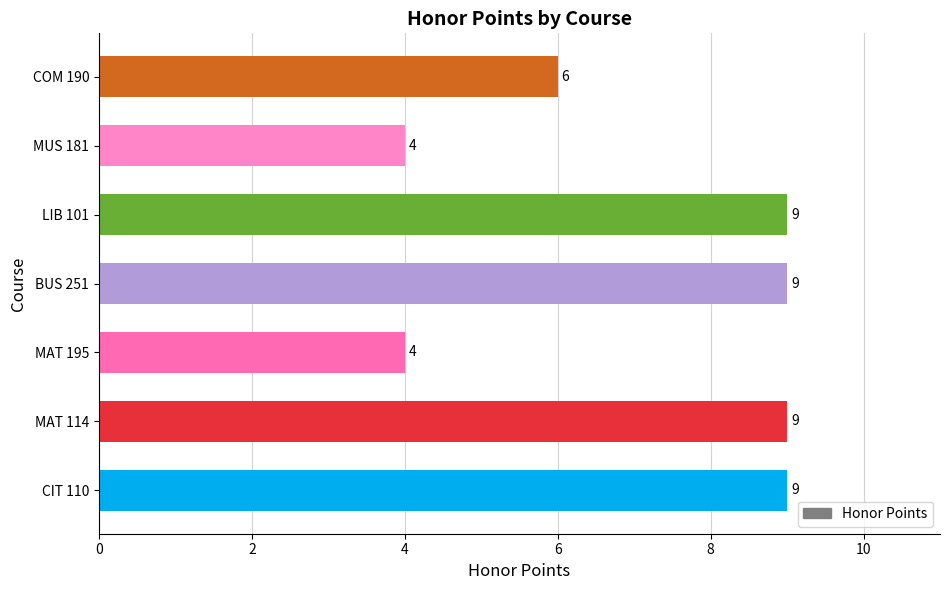

The value at LIB 101 is 3. True or false?

False